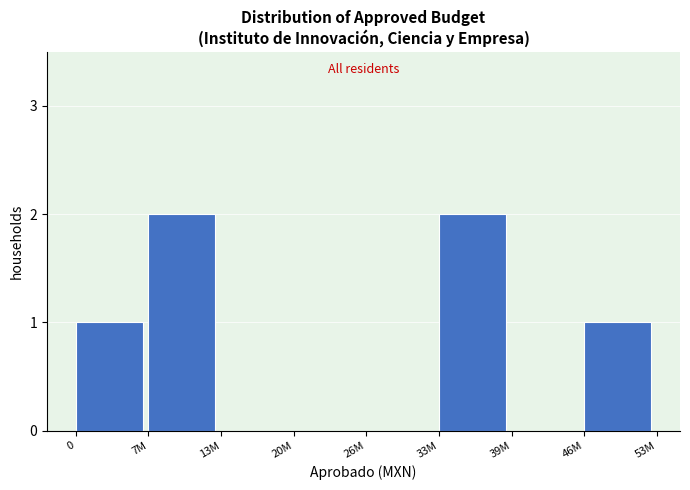

Reading left to right, extract all data points from this chart.

0=1	7M=2	13M=0	20M=0	26M=0	33M=2	39M=0	46M=1